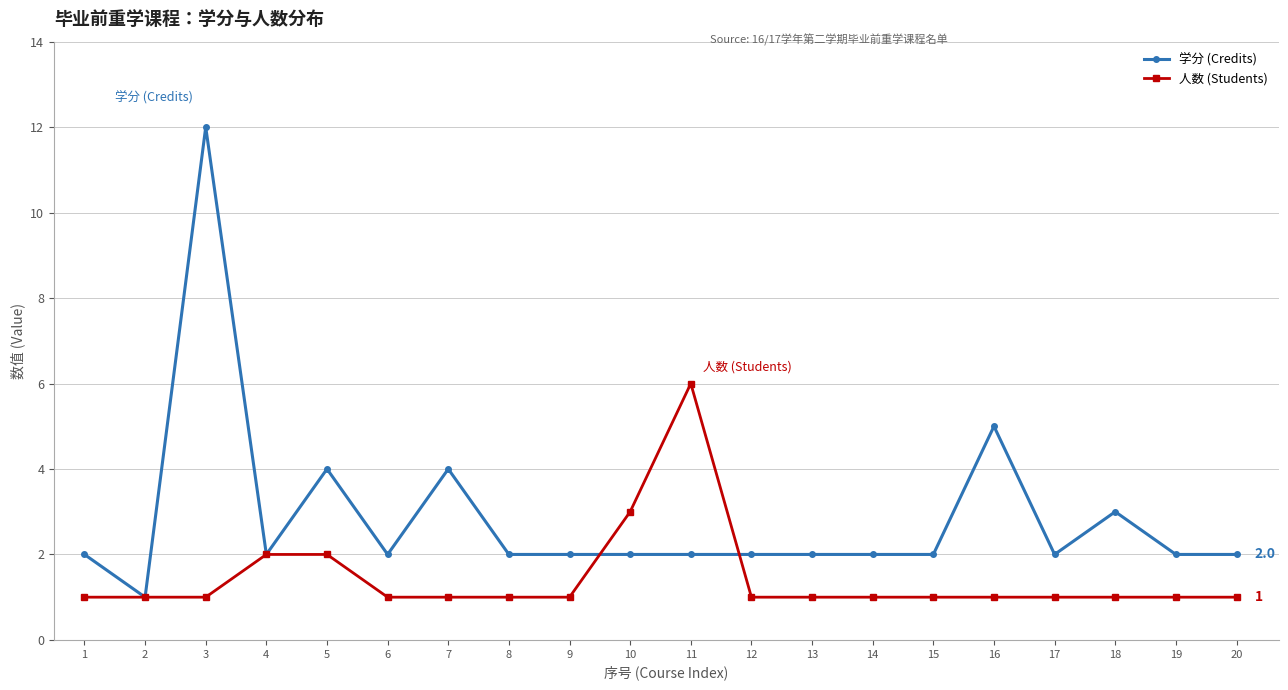

At which category is the sum across all series the highest?

3